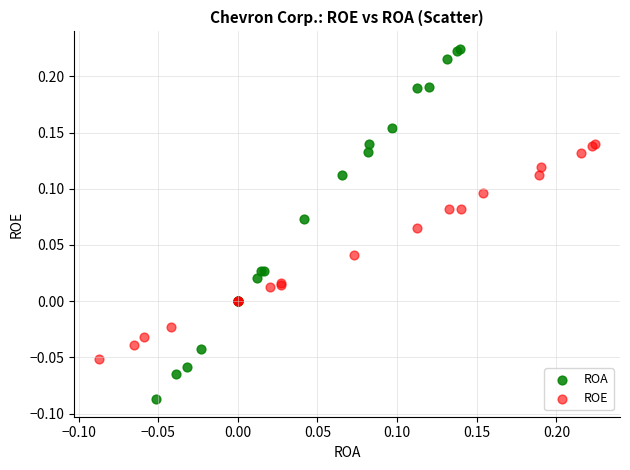

What are all the series names shown in the legend?

ROA, ROE